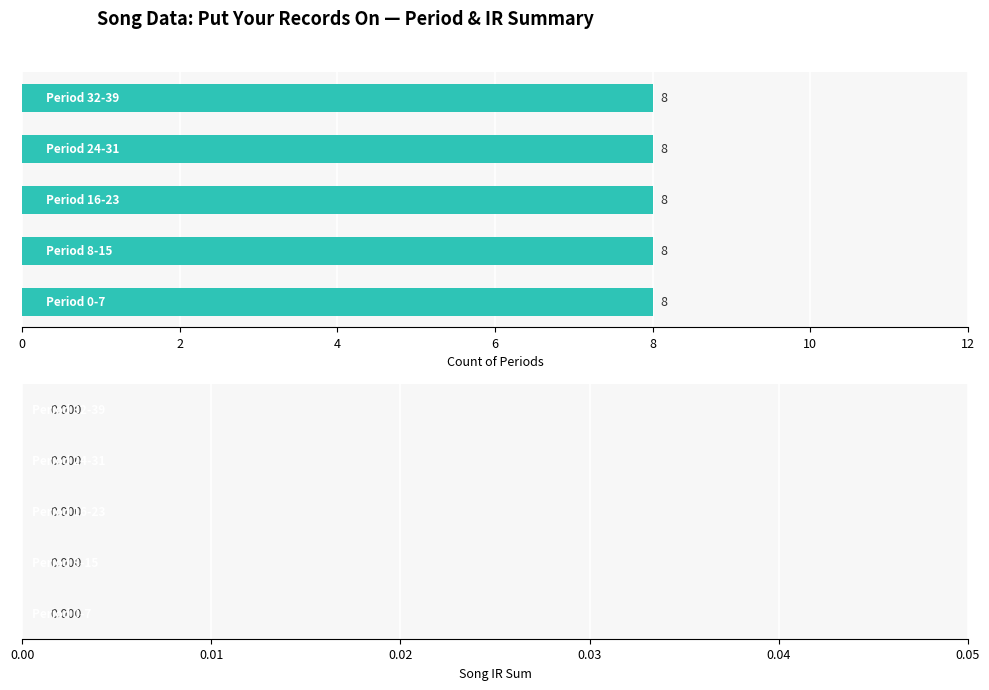

Rank the series by their maximum value, from lowest to highest.

max_song_ir, max_period